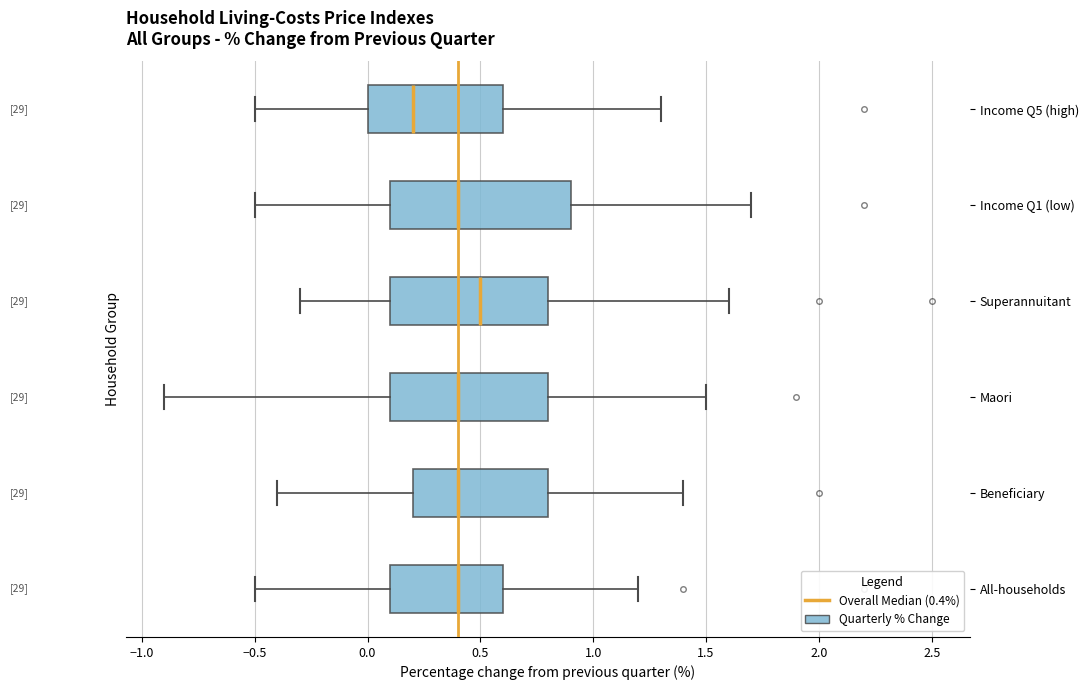

Which box's median line is the furthest to the right?

Superannuitant